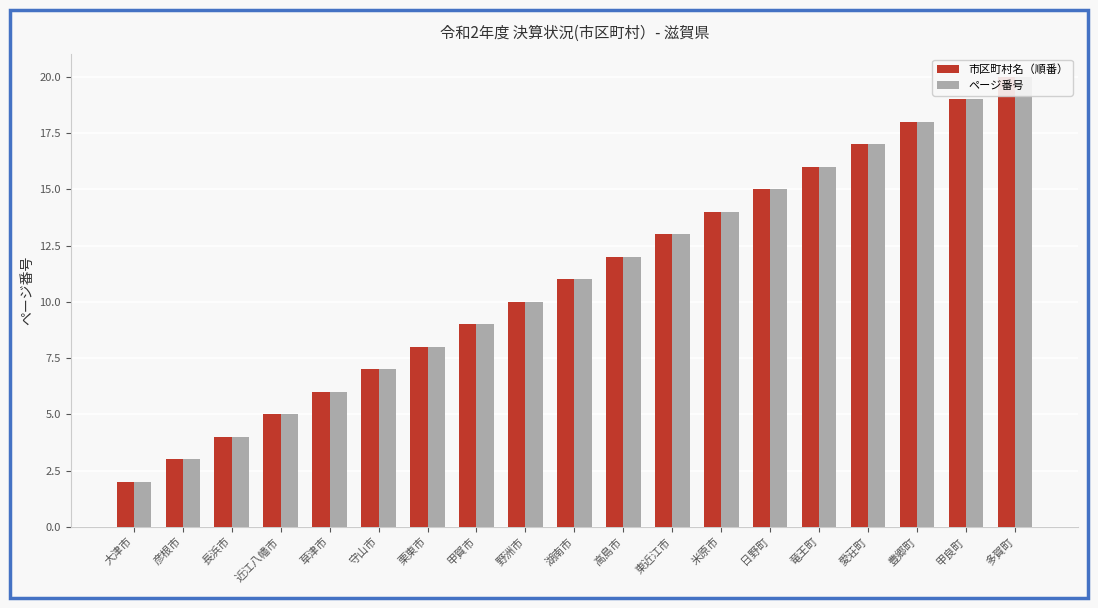

What is the sum of all 市区町村名（順番） values?

209